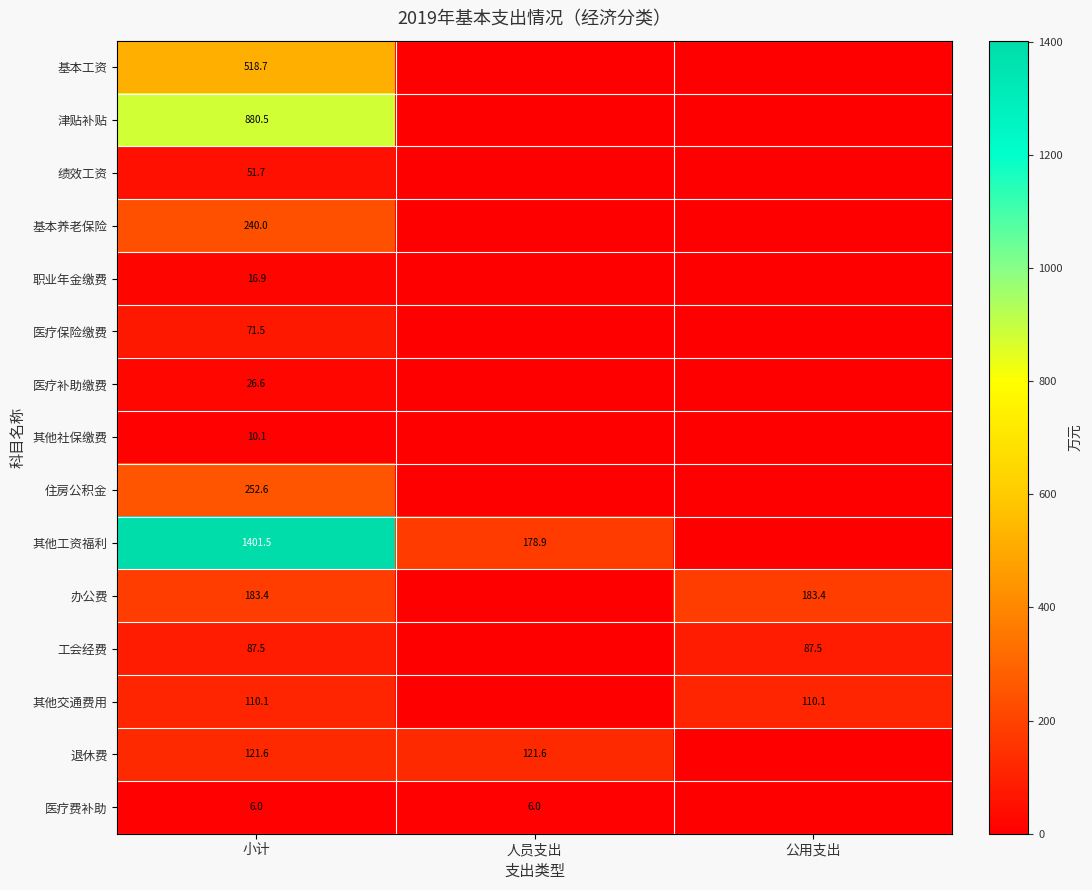

The value of 医疗补助缴费 at 小计 is 45.3. True or false?

False